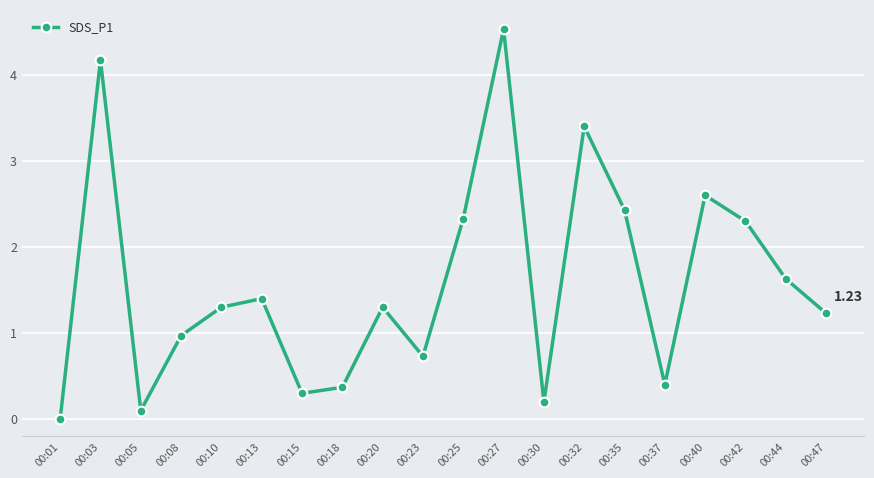

Read the value at 00:10.

1.3